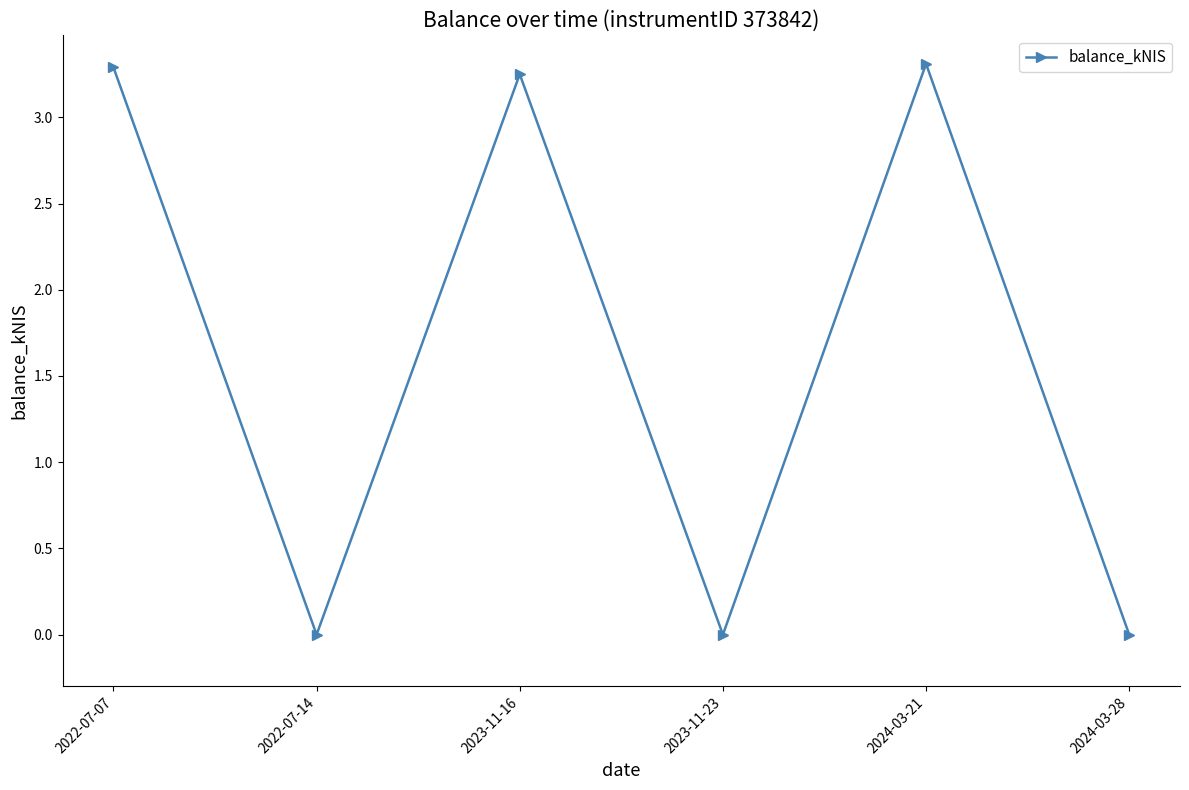

Read the value at 2024-03-21.

3.3